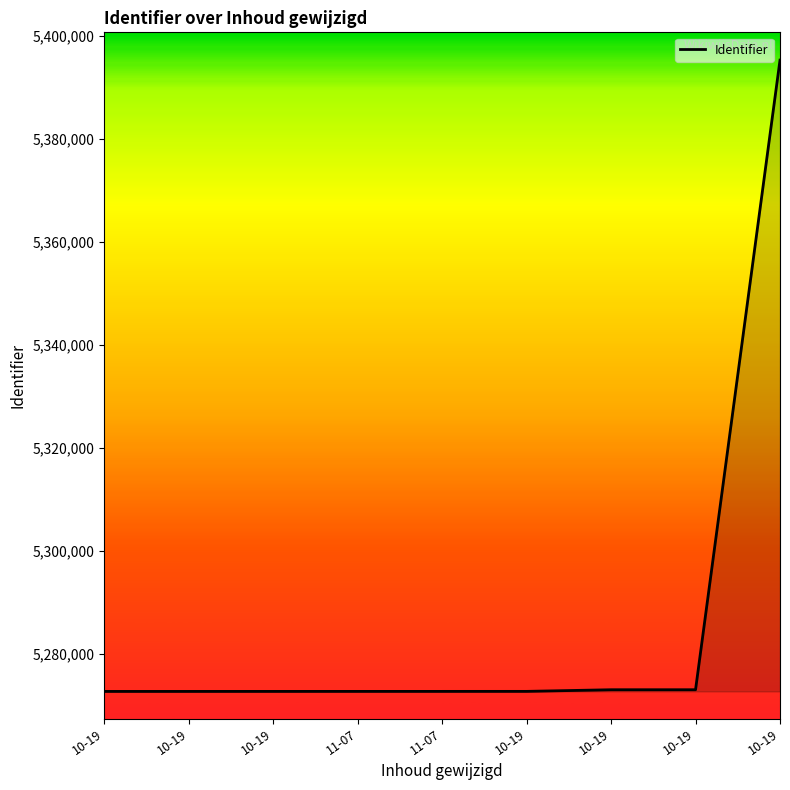

Does the chart have visible grid lines?

No